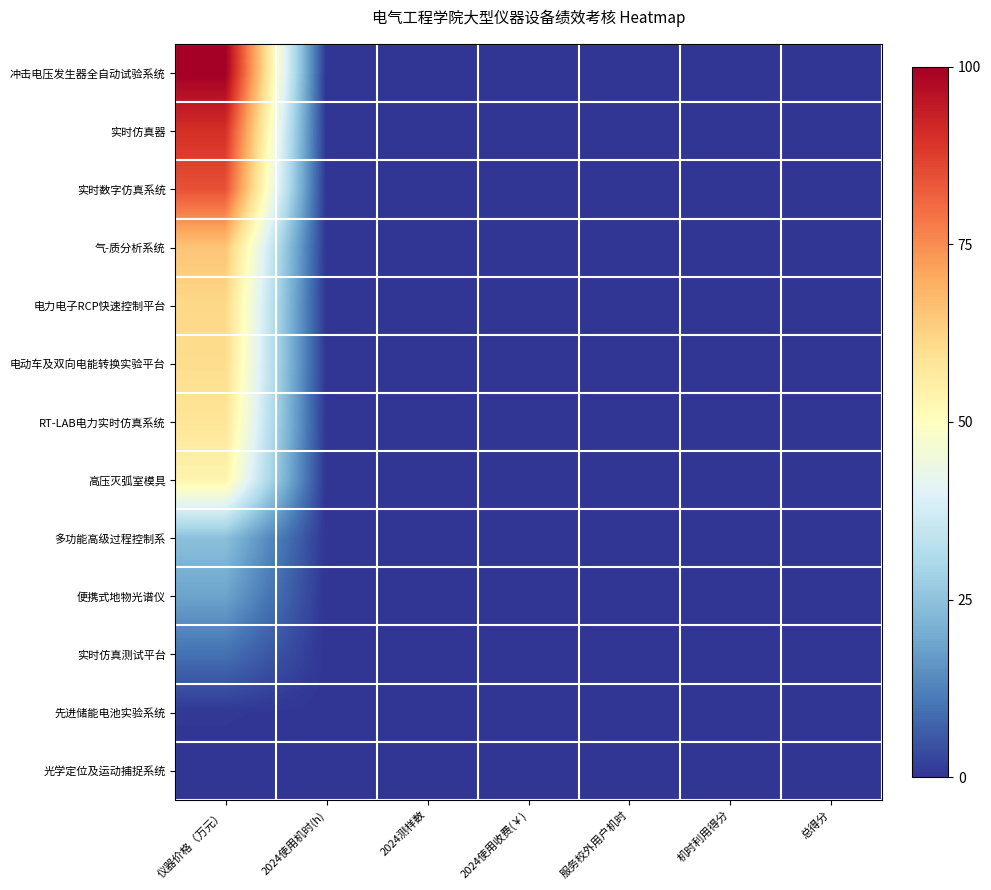

Rank the series at 2024测样数 from lowest to highest value.

冲击电压发生器全自动试验系统, 实时仿真器, 实时数字仿真系统, 气-质分析系统, 电力电子RCP快速控制平台, 电动车及双向电能转换实验平台, RT-LAB电力实时仿真系统, 高压灭弧室模具, 多功能高级过程控制系, 便携式地物光谱仪, 实时仿真测试平台, 先进储能电池实验系统, 光学定位及运动捕捉系统